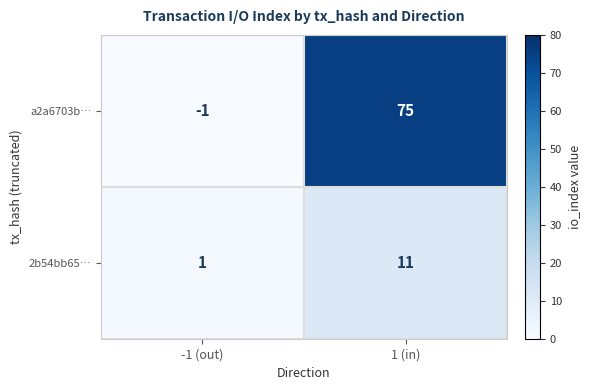

List the series in order of their peak value, lowest first.

2b54bb65…, a2a6703b…